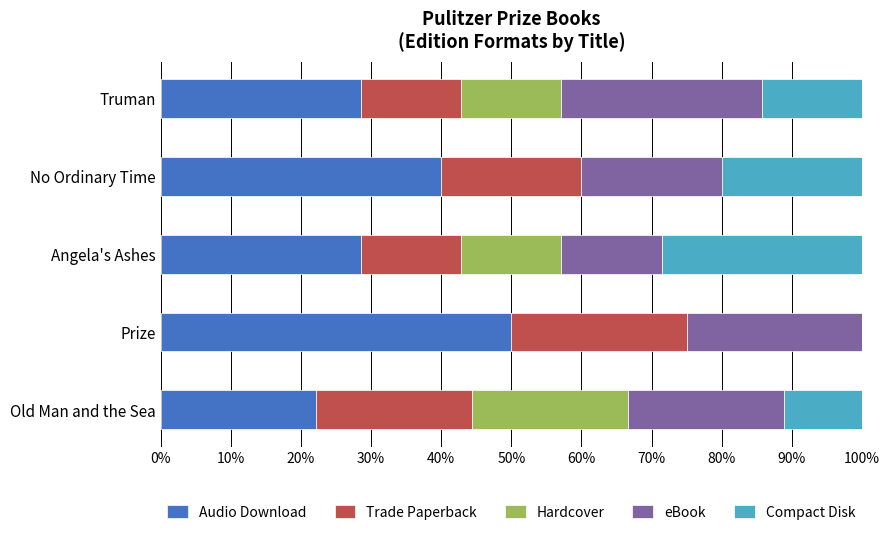

At which label does Audio Download reach its peak?

Prize